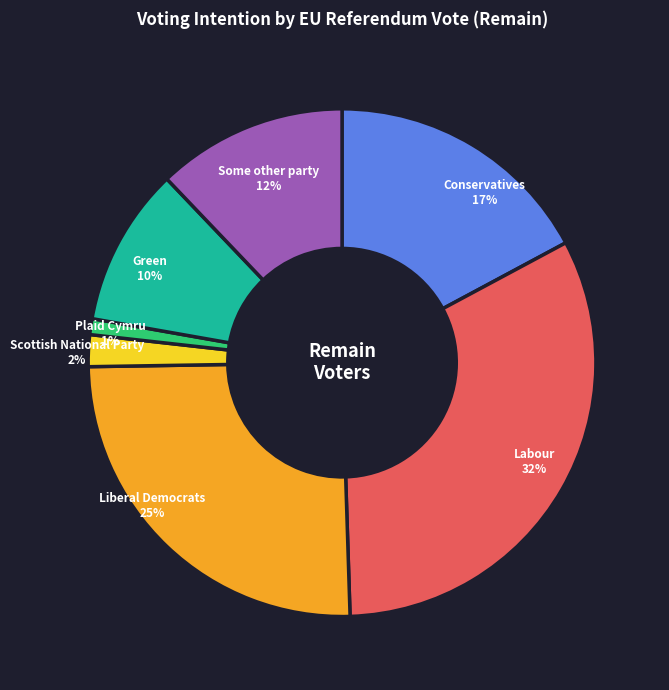

Is there a majority slice in this chart?

No